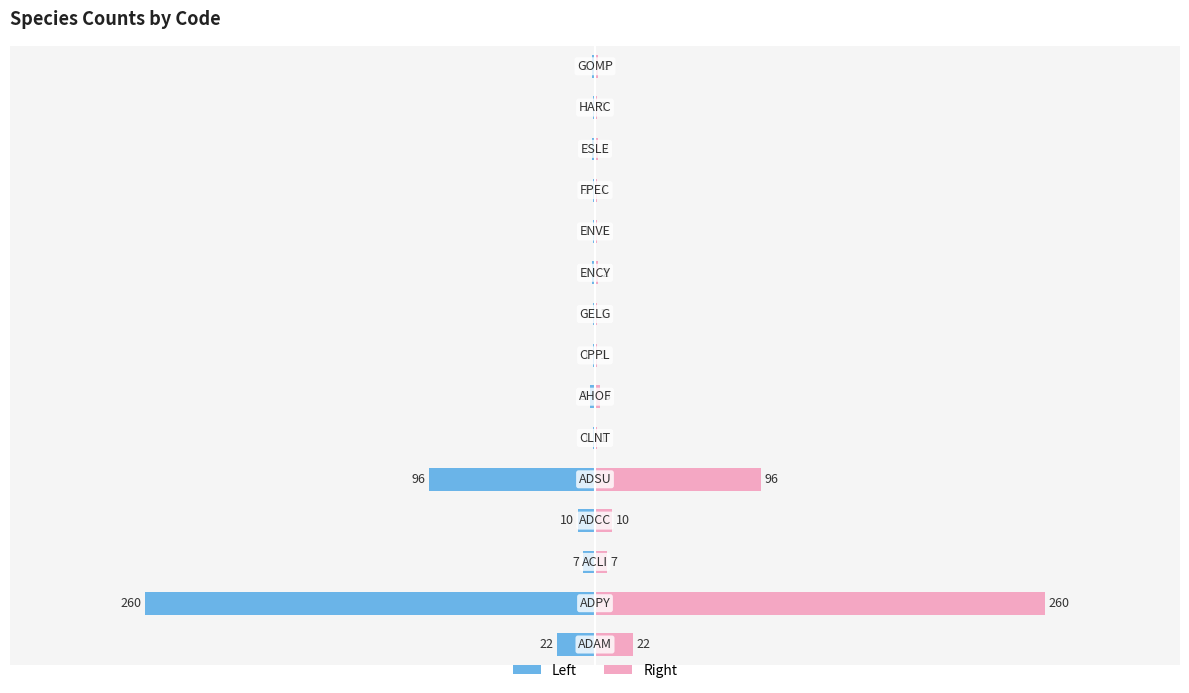

Is it true that col_2 (left) equals -3 at 14?

False